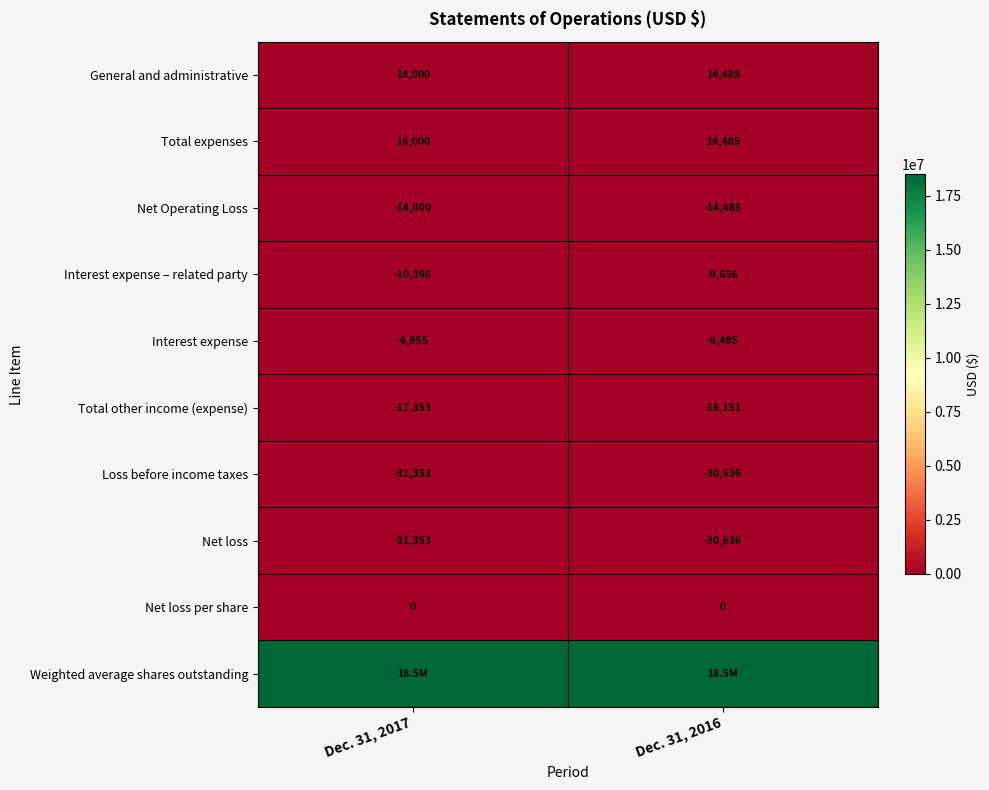

Which category has the lowest value in the Total expenses series?

Dec. 31, 2017